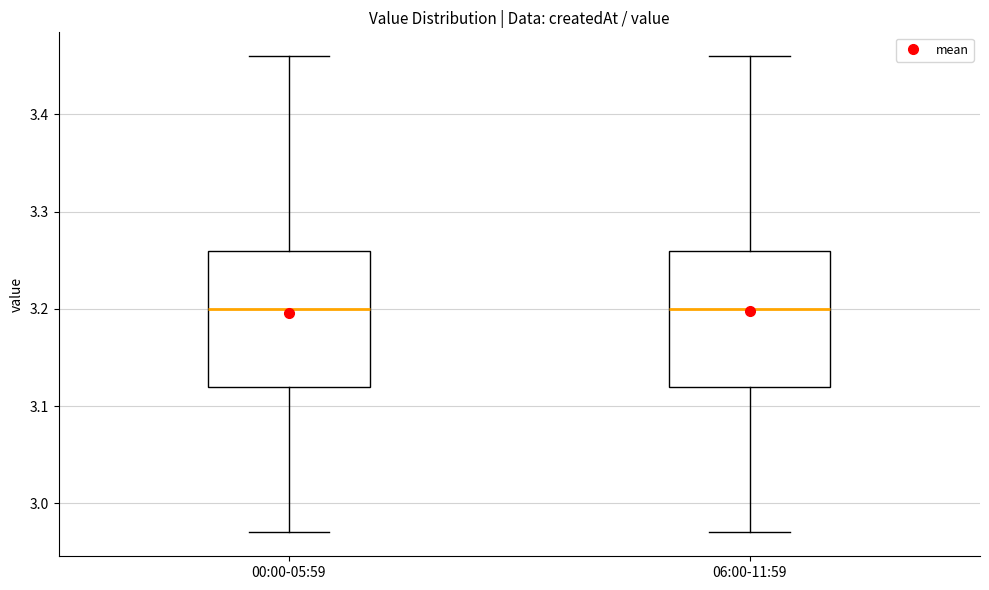

Reading left to right, transcribe this box plot: for each box, give where its median line is, the range the box spans, and where its two whiskers end, as read against the y-axis. The values are not printed on the chart, so give them approximately, as read against the axis.

00:00-05:59: median 3.20, box 3.12 to 3.26, whiskers 2.97 to 3.46
06:00-11:59: median 3.20, box 3.12 to 3.26, whiskers 2.97 to 3.46